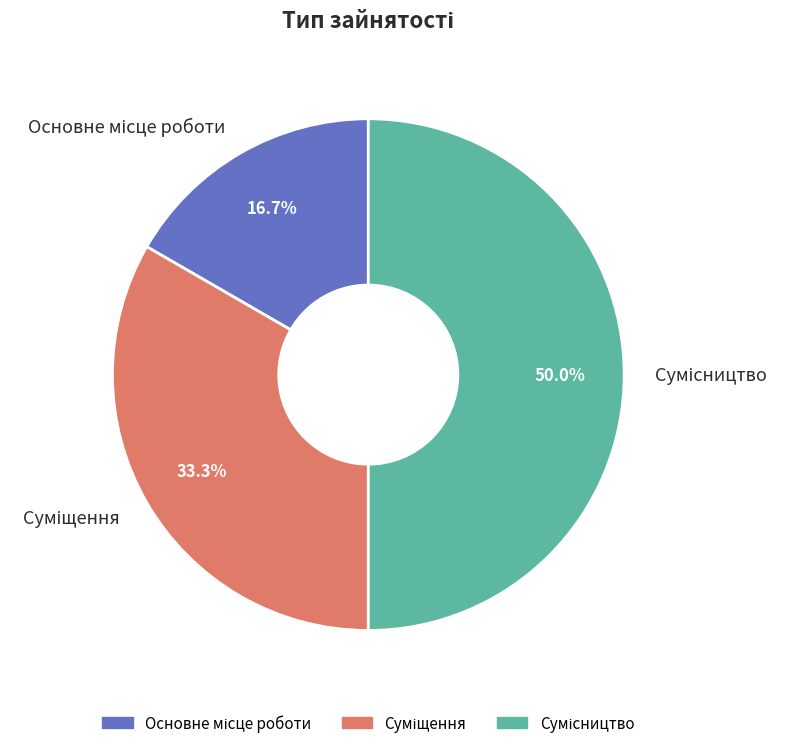

To the nearest percent, what is the combined percentage of Суміщення and Основне місце роботи?

50%